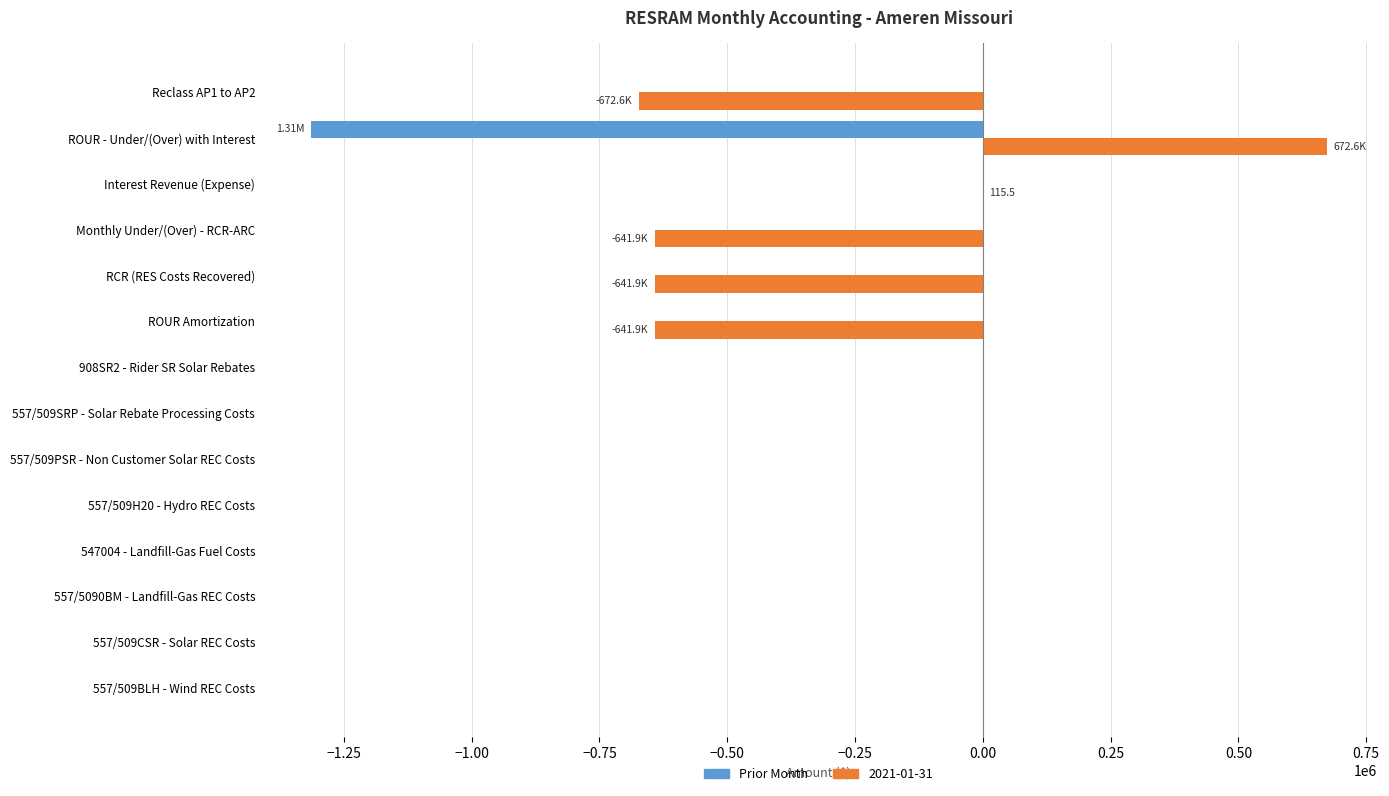

Count the number of categories in the chart.

14